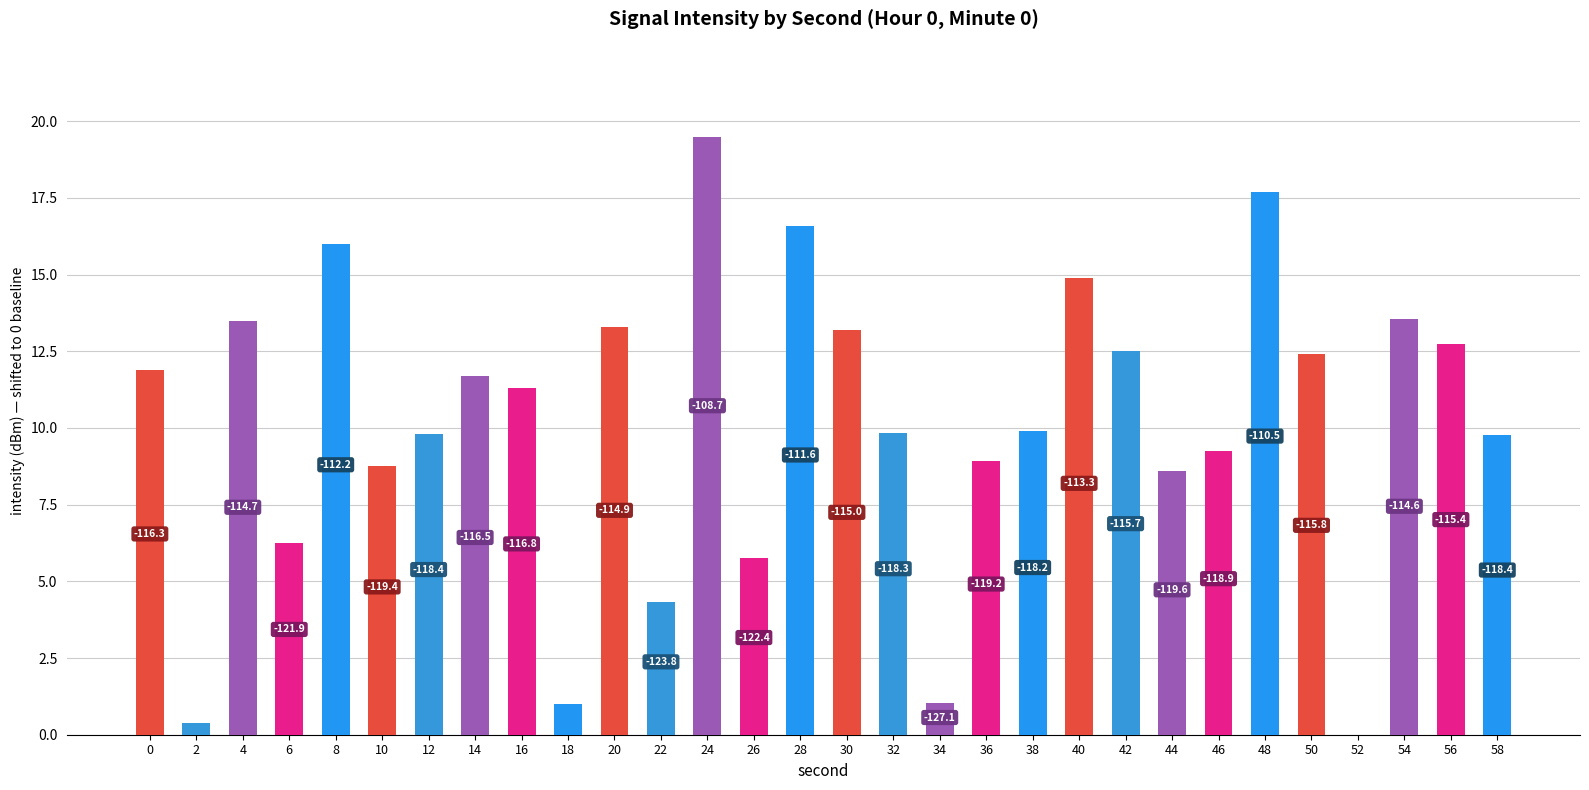

Is it true that the value at 54 is 22.1?

False